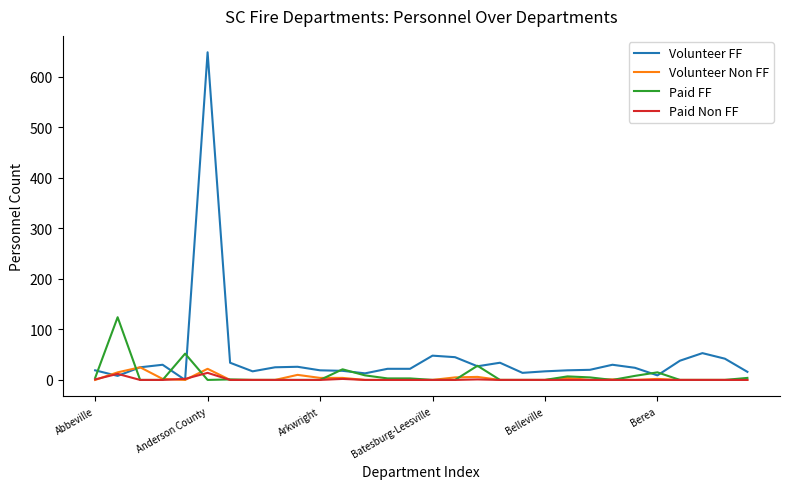

Which series has the largest total across all categories?

Volunteer FF